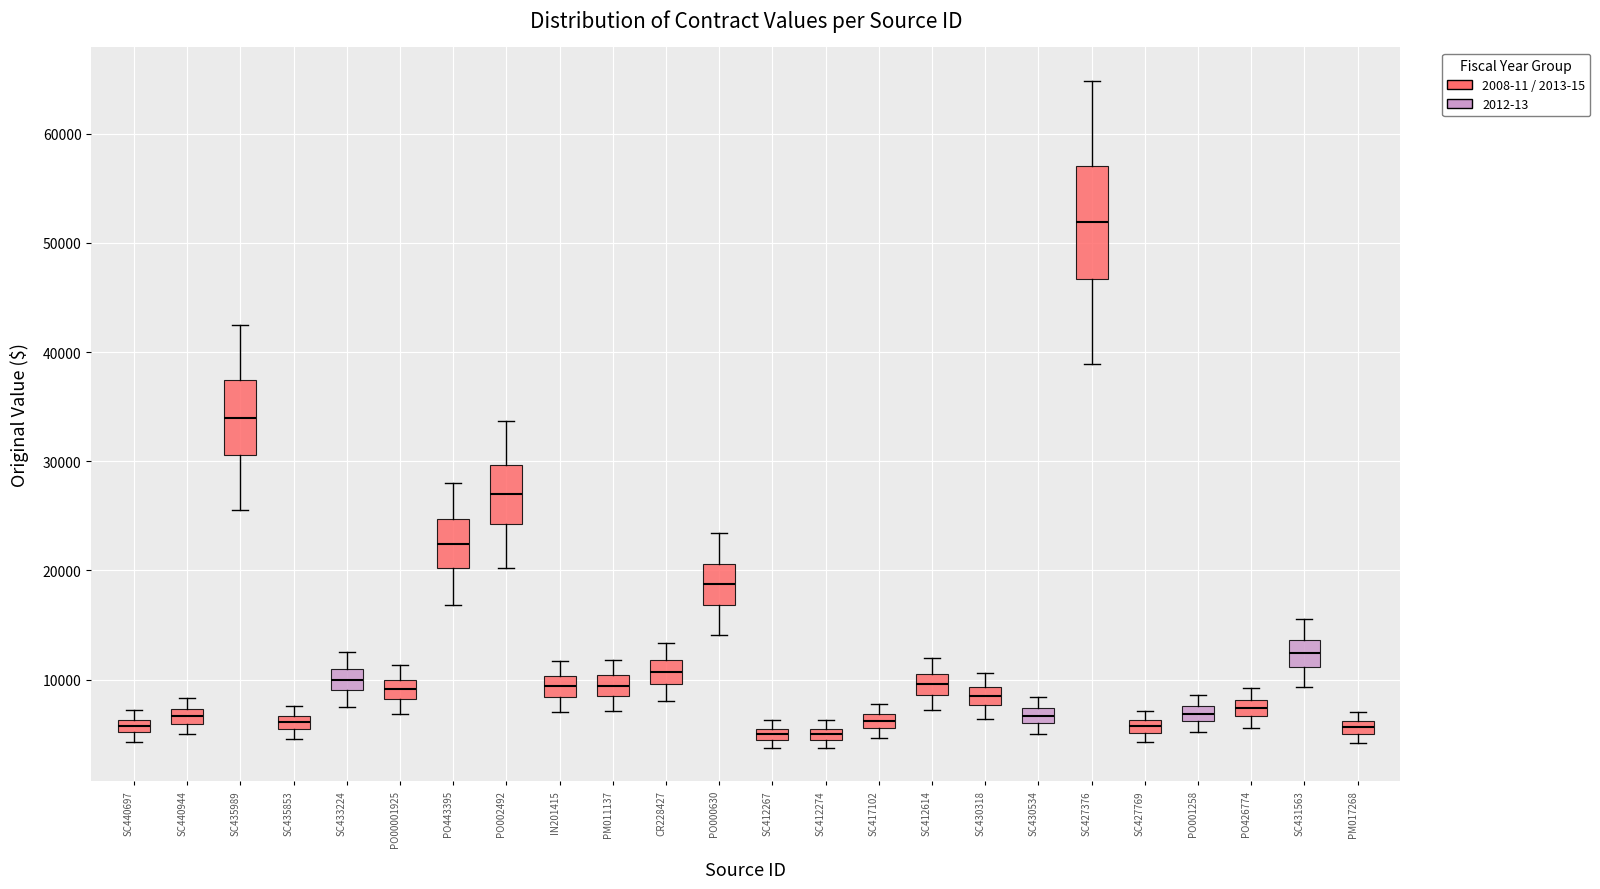

Where is the lower edge of the box for PO443395 on the y-axis? The values are not printed on the chart, so give them approximately, as read against the axis.

20000